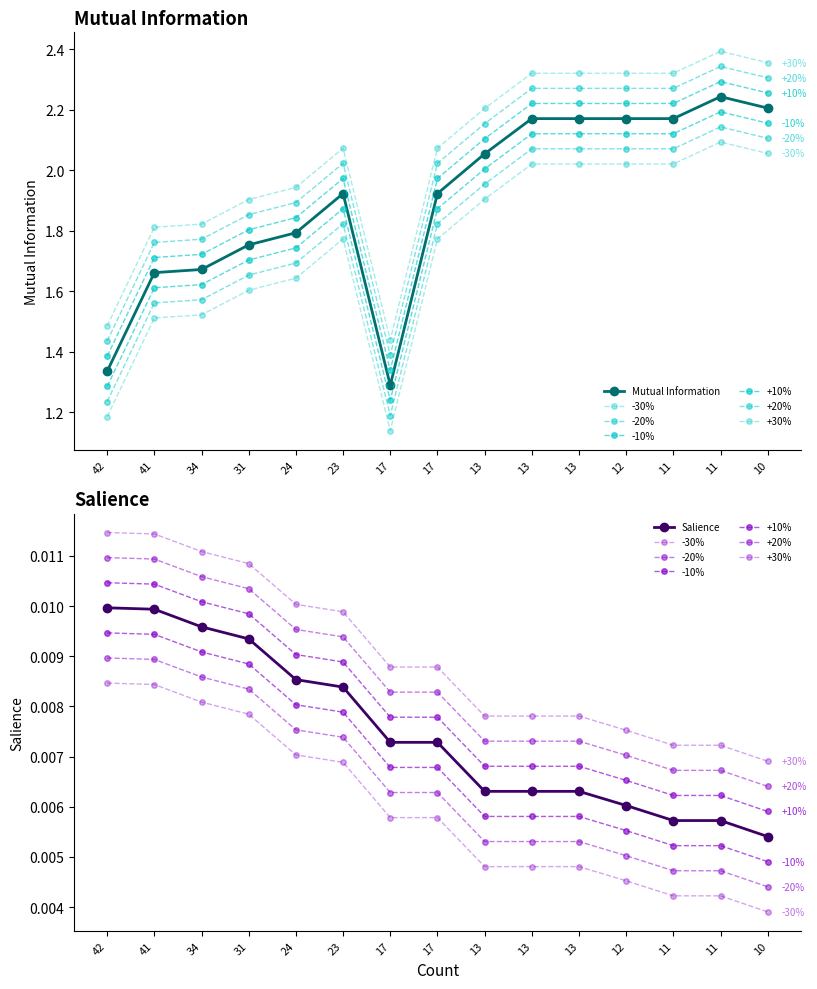

What is the spread (max minus min) of values at 34?

1.7